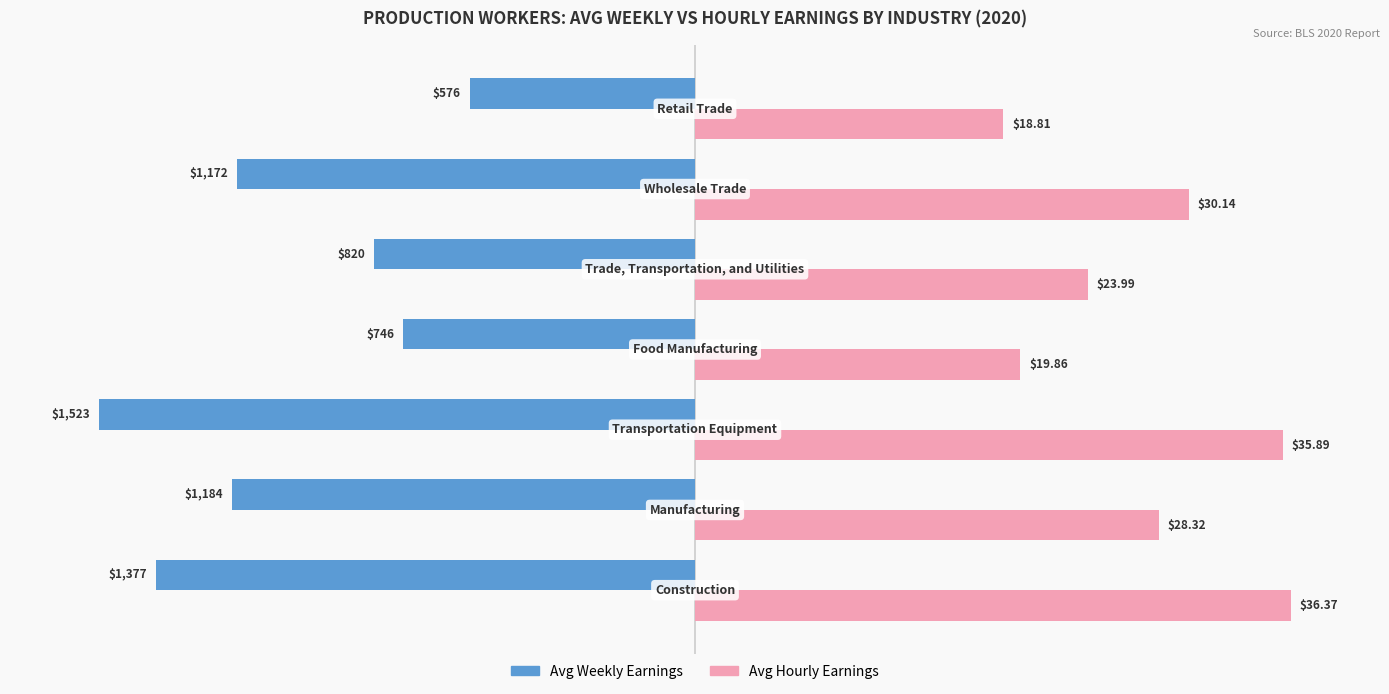

What are all the series names shown in the legend?

Avg Weekly Earnings, Avg Hourly Earnings